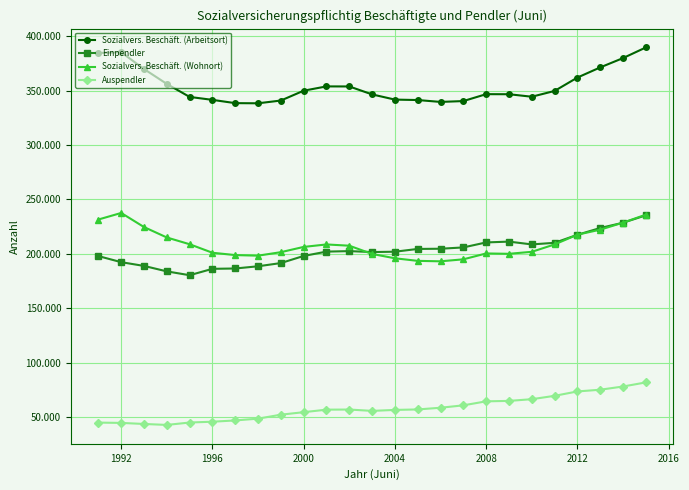

True or false: Auspendler and Einpendler cross at least once.

False